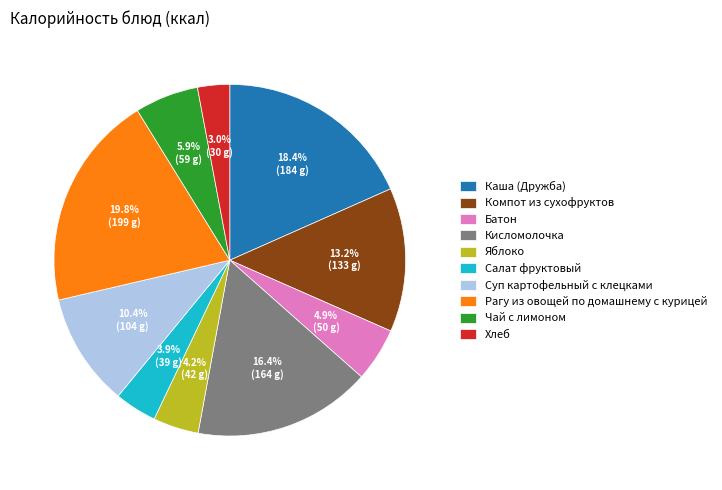

How many slices are in this pie chart?

10